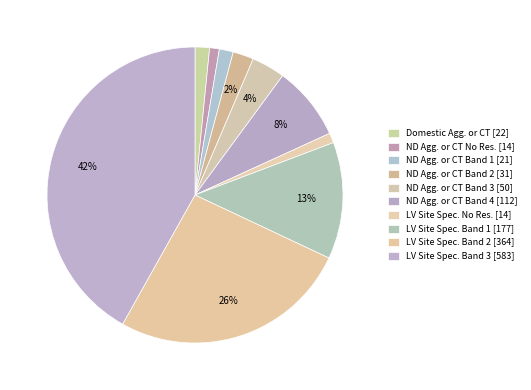

How many segments does this pie chart have?

10